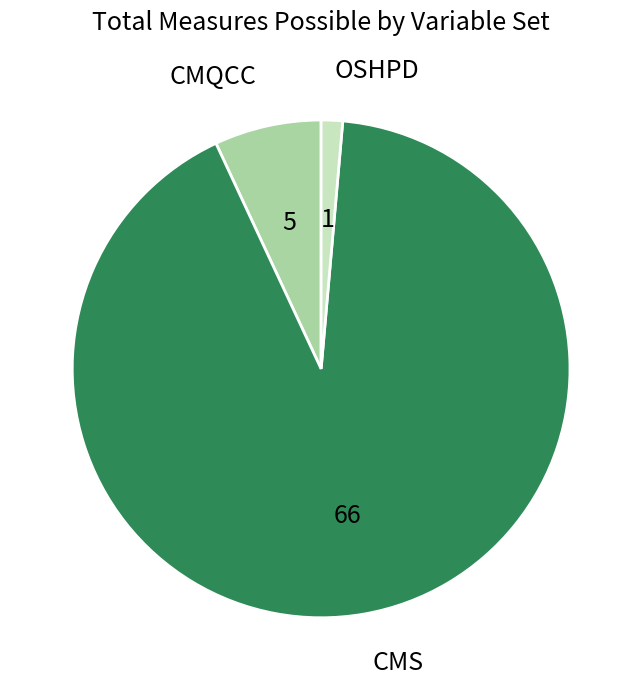

Count the number of slices in the pie.

3